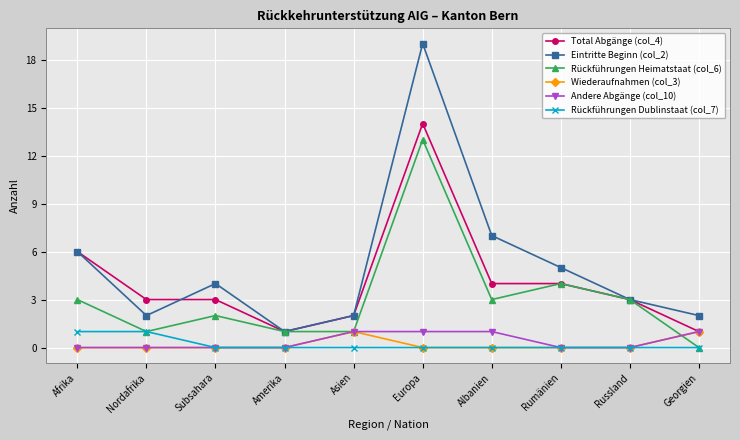

Which category has the highest value across all series?

Europa